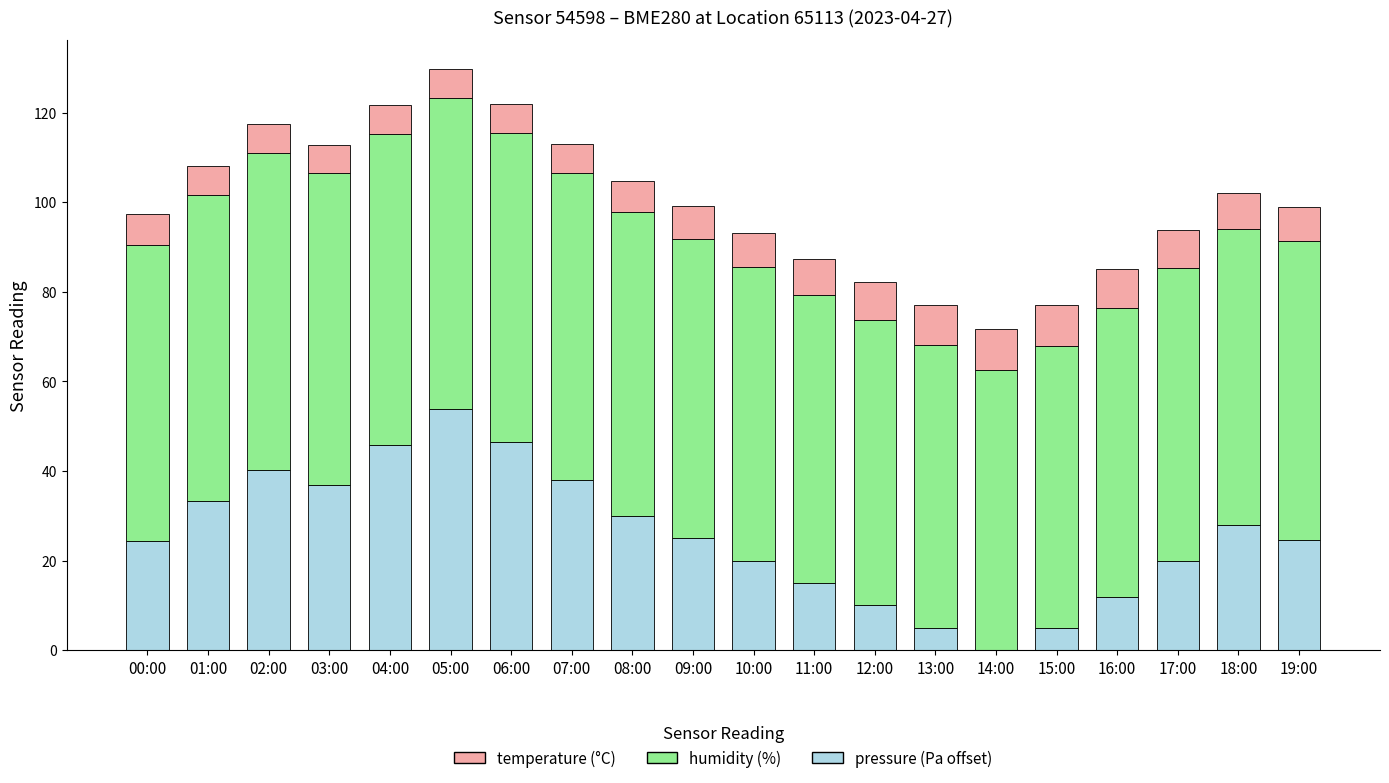

What is the total value across all series at 09:00?

99.1